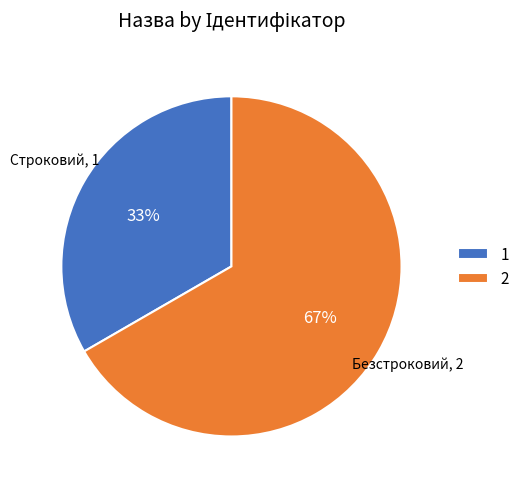

Rank the categories by value from lowest to highest.

Строковий, Безстроковий